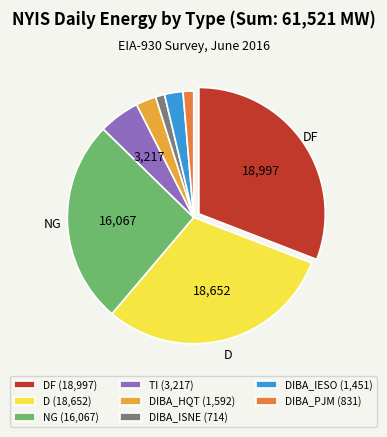

Is there any slice that represents more than half of the pie?

No